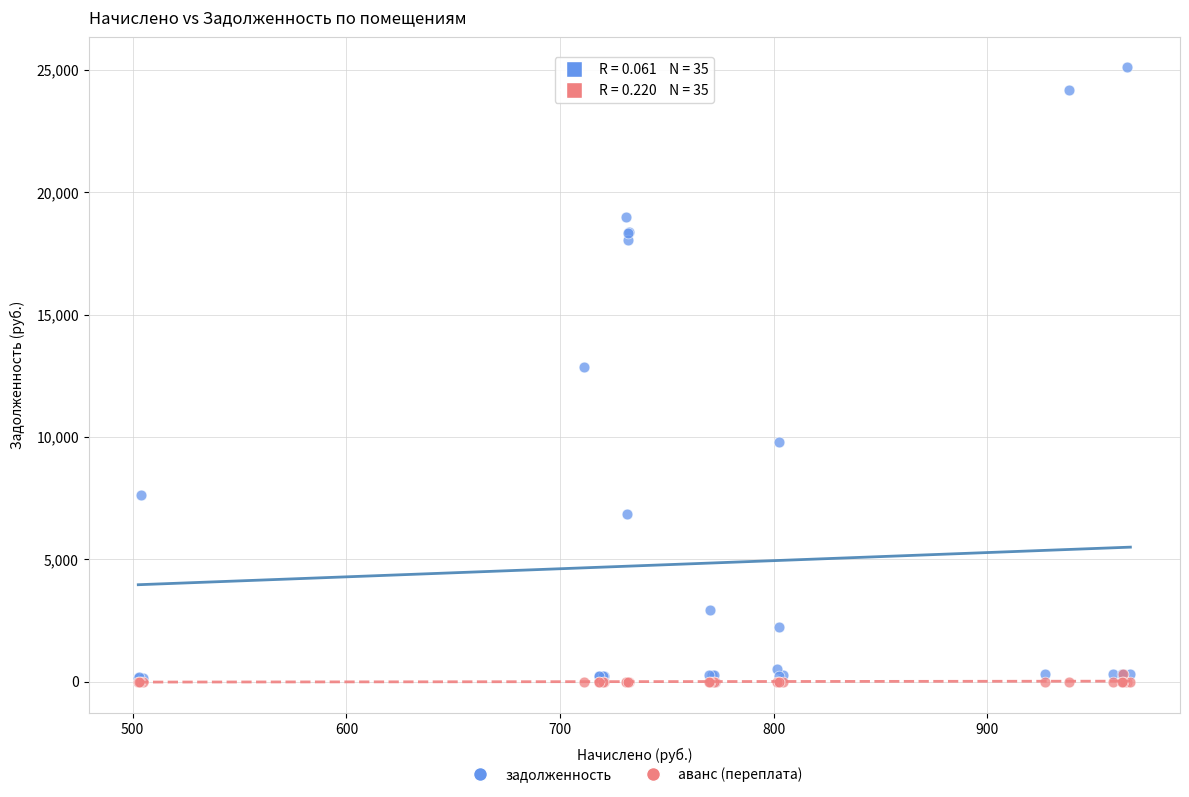

Which series has the largest Y range (max minus min)?

задолженность